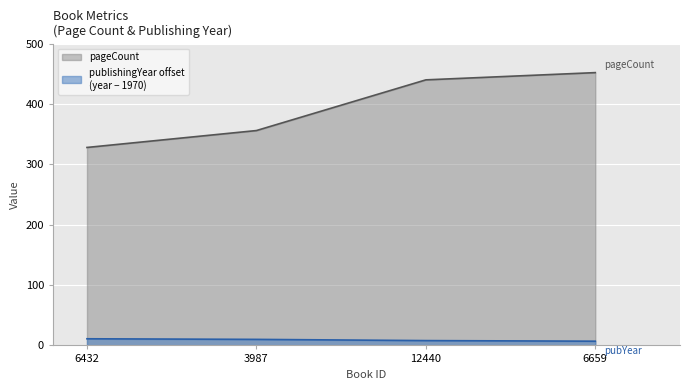

Rank the series at 6432 from highest to lowest value.

pageCount, publishingYear